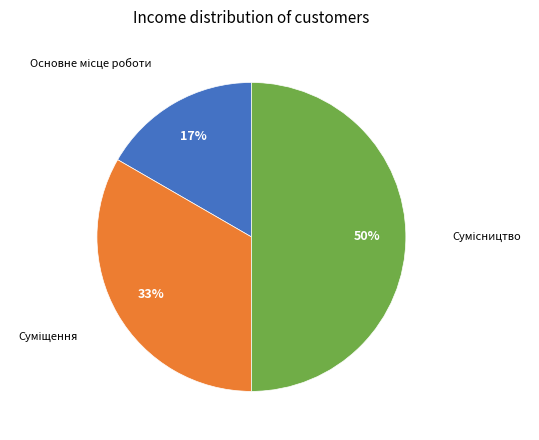

To the nearest percent, what is the difference between the largest and smallest slice percentages?

33%